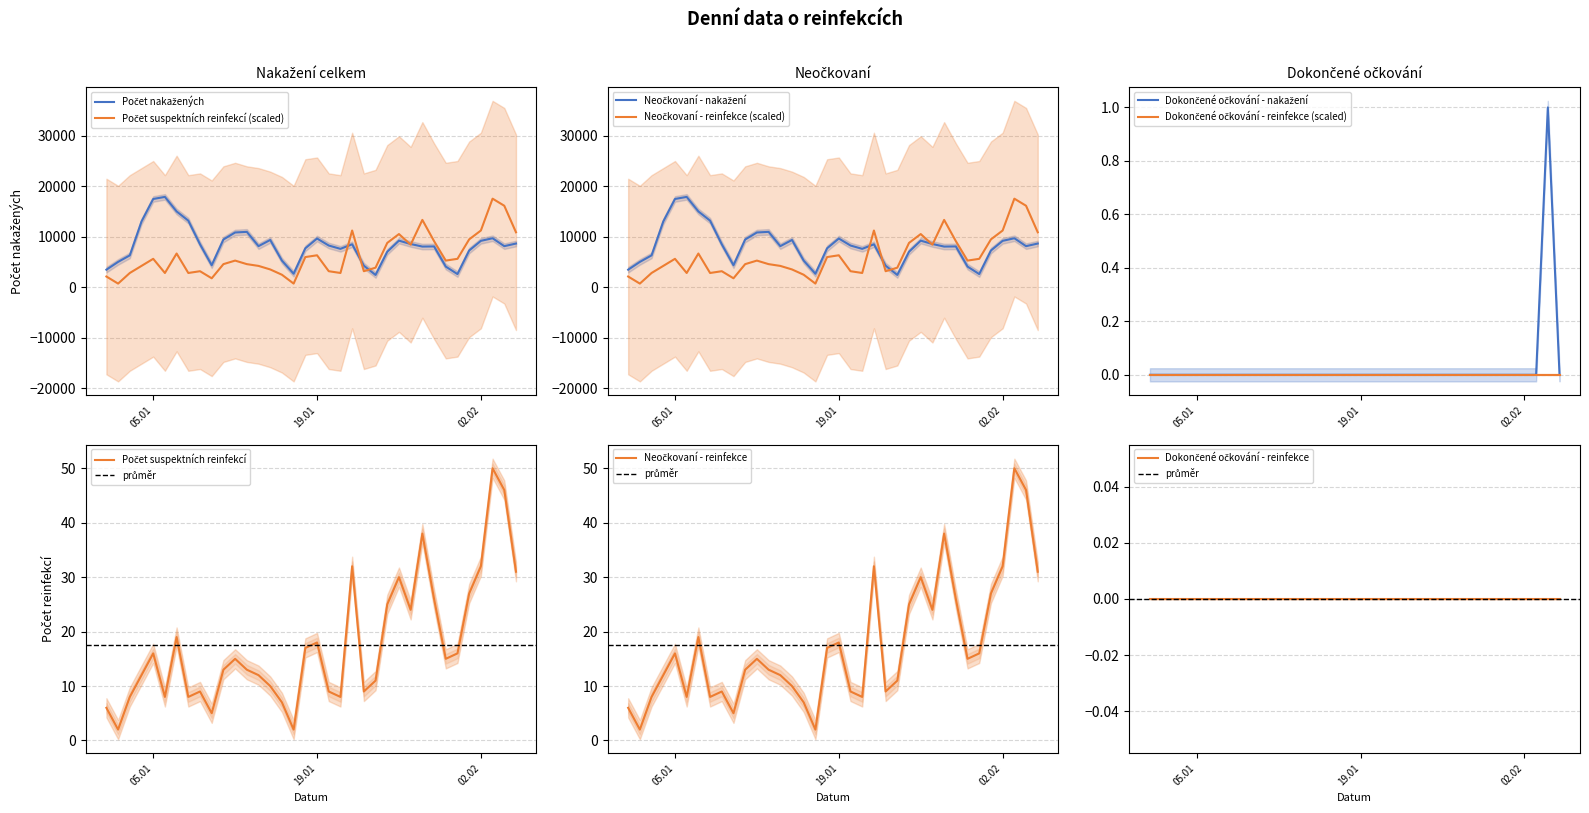

What is the label of the 36th point from the left?

05.02.2021